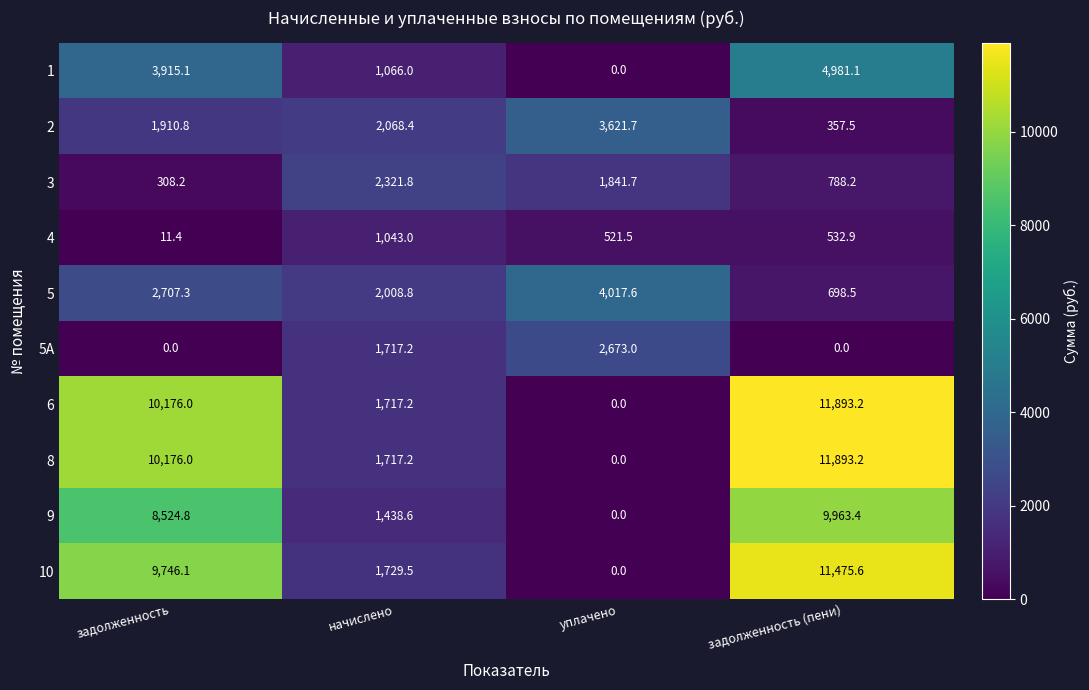

What is the maximum value for 6?

11893.2